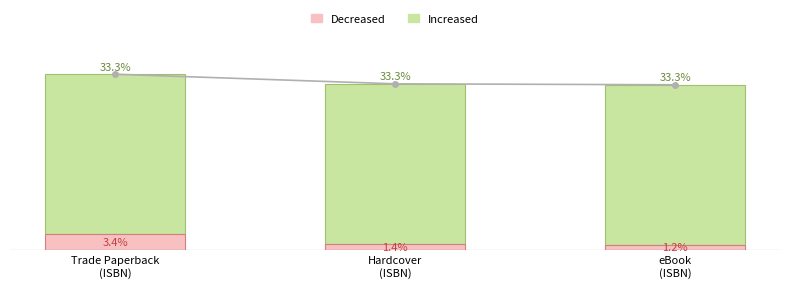

What is the sum of the Key (lower) values at eBook
(ISBN) and Hardcover
(ISBN)?

2.6